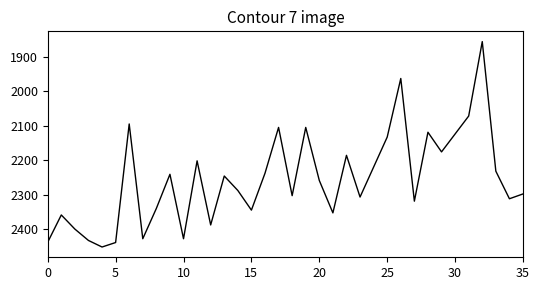

What is the difference between the maximum and minimum values?

596